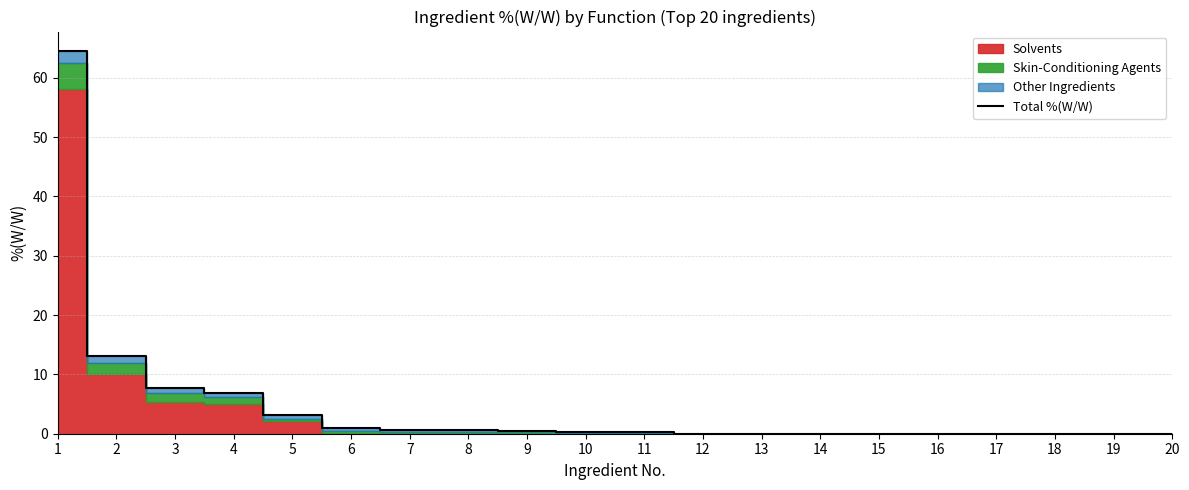

What is the difference between the maximum and minimum values?

64.6